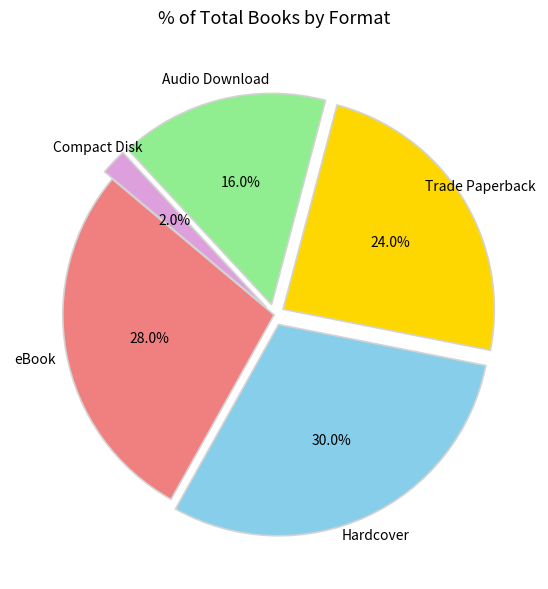

Does any single category account for the majority?

No